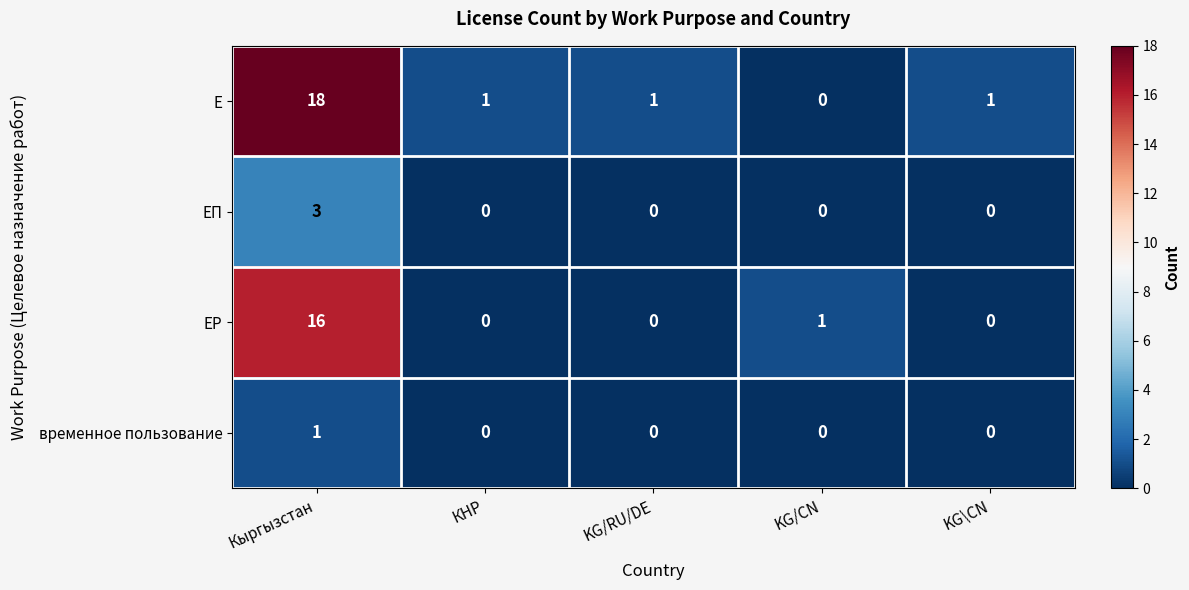

True or false: Е has a value of -12 at KG/CN.

False